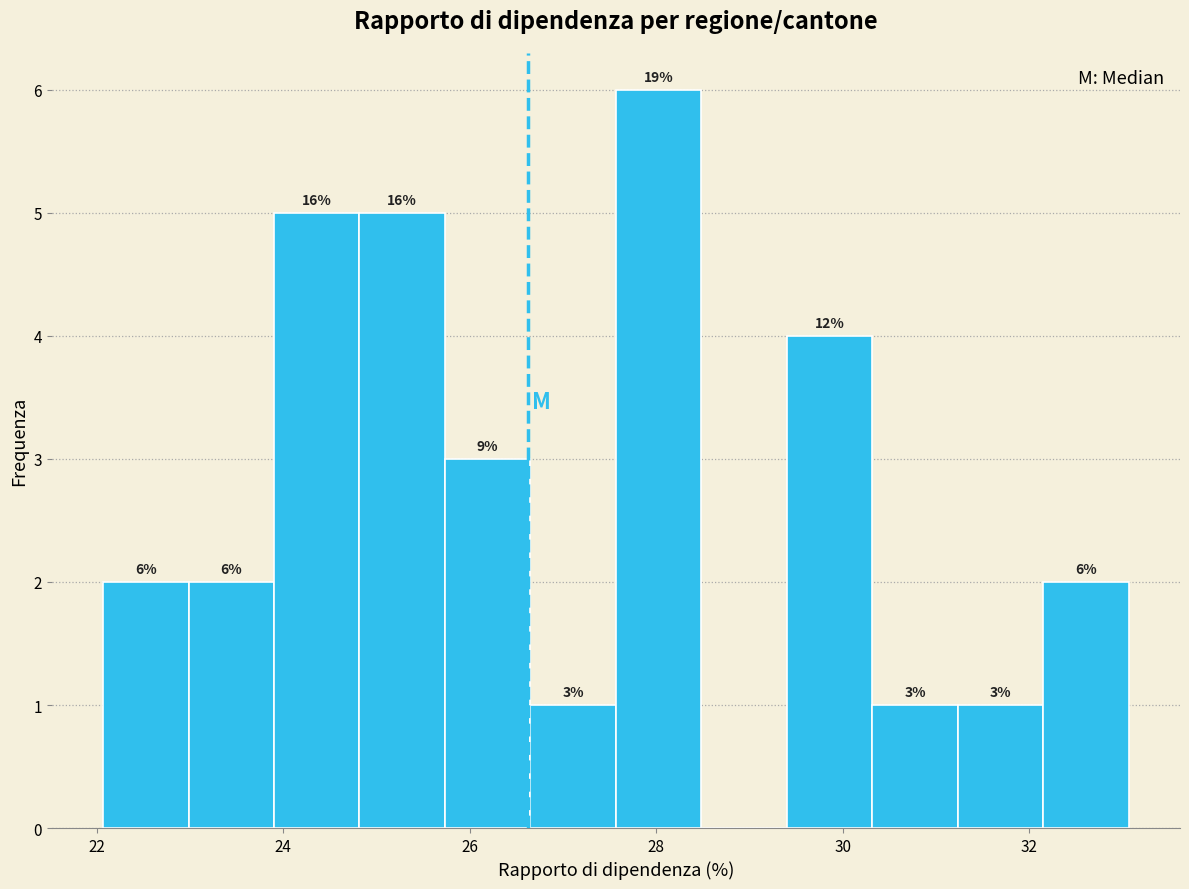

Over which range of the x-axis is the bar tallest?

27.6 to 28.4